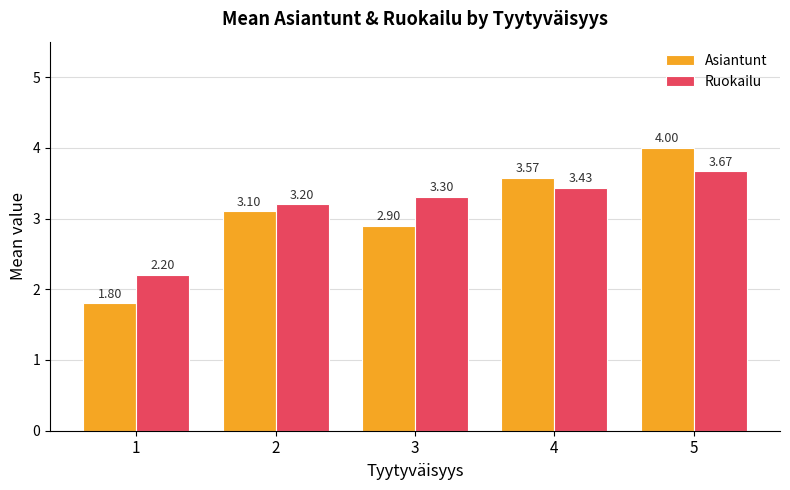

What is the difference between the highest and lowest values at 4?

0.1